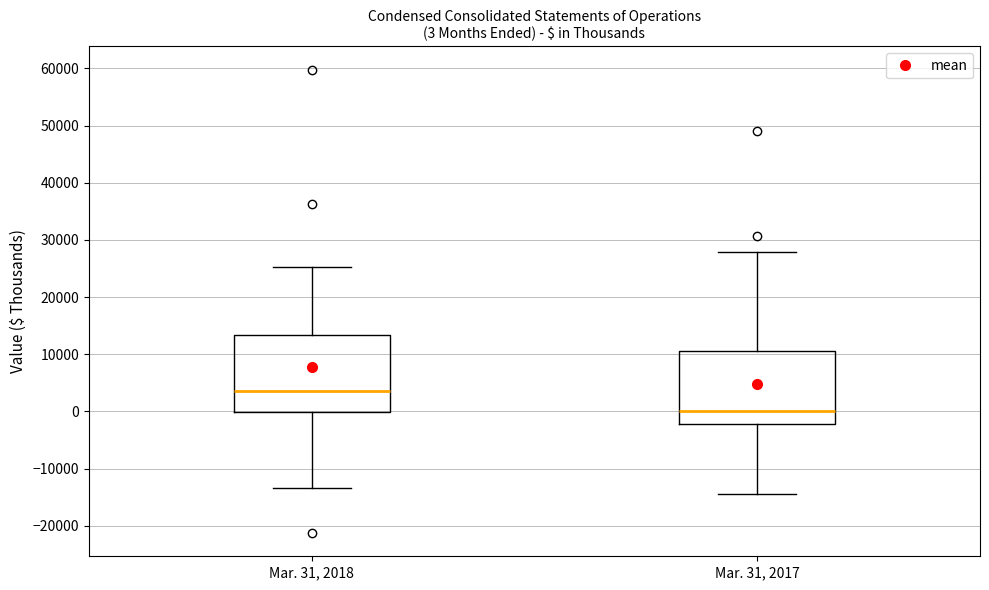

Which box's median line is the highest?

Mar. 31, 2018